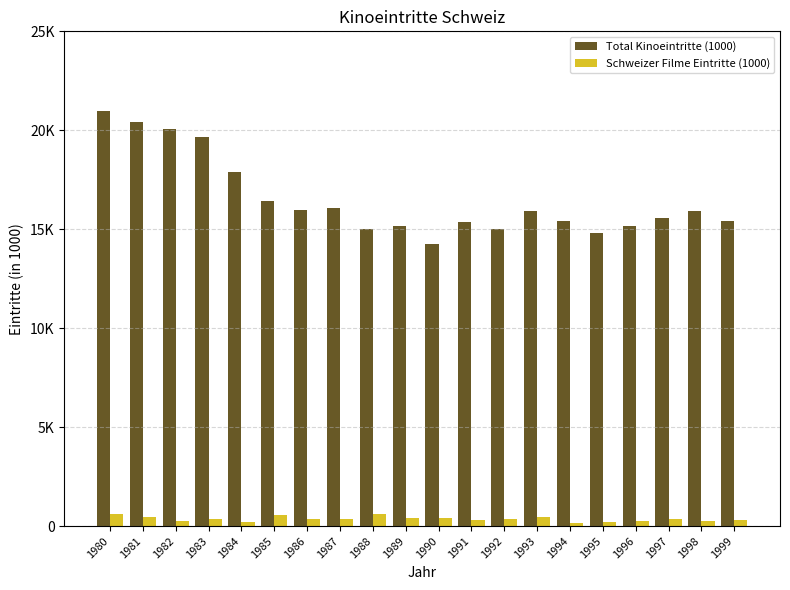

What is the difference between the maximum and minimum values in the Schweizer Filme Eintritte (1000) series?

476.5